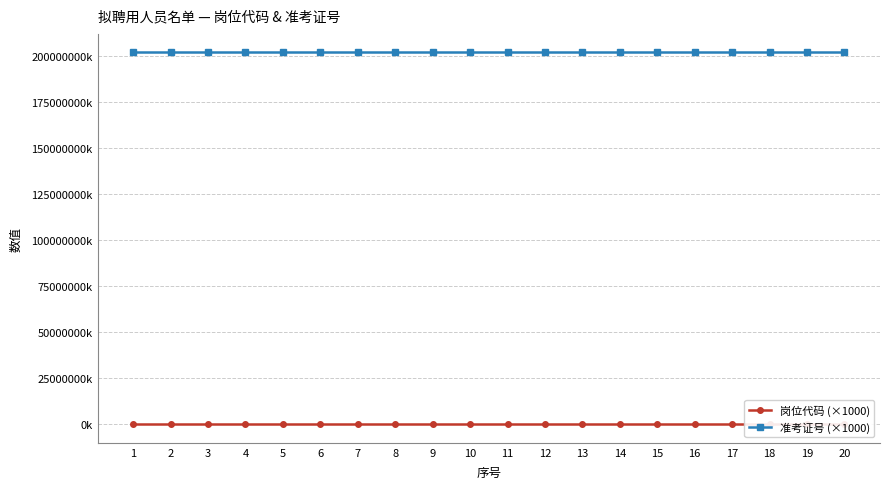

What is the difference between the highest and lowest values at 19?

201899479.1